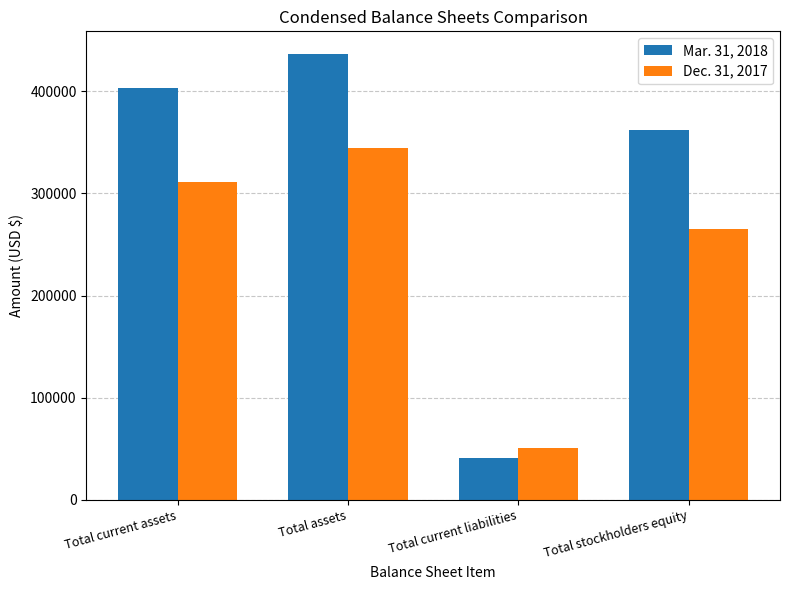

True or false: Mar. 31, 2018 has a value of 527996 at Total current assets.

False